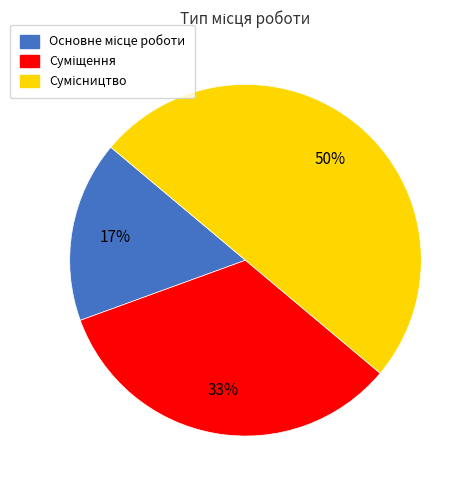

To the nearest percent, what is the average slice percentage?

33%